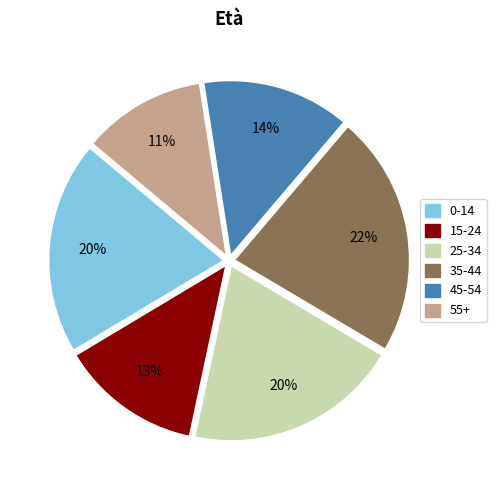

Is there any slice that represents more than half of the pie?

No